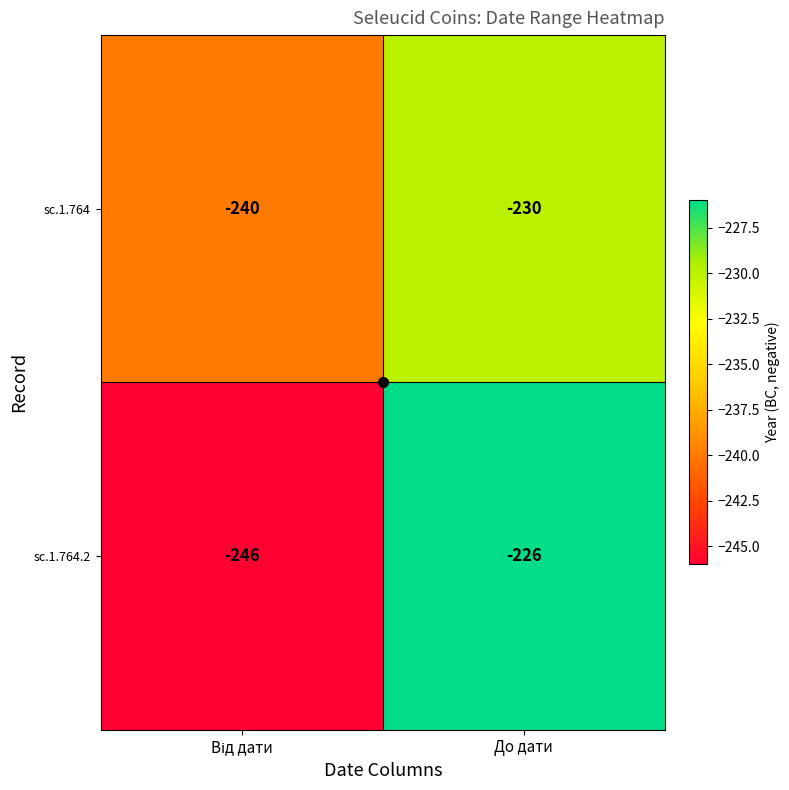

The sc.1.764.2 series shows -84 at До дати. True or false?

False